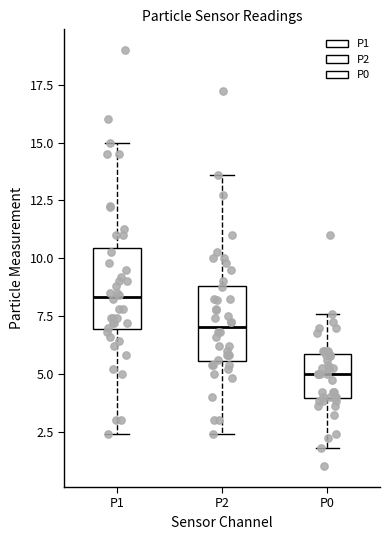

Which box's median line is the highest?

P1